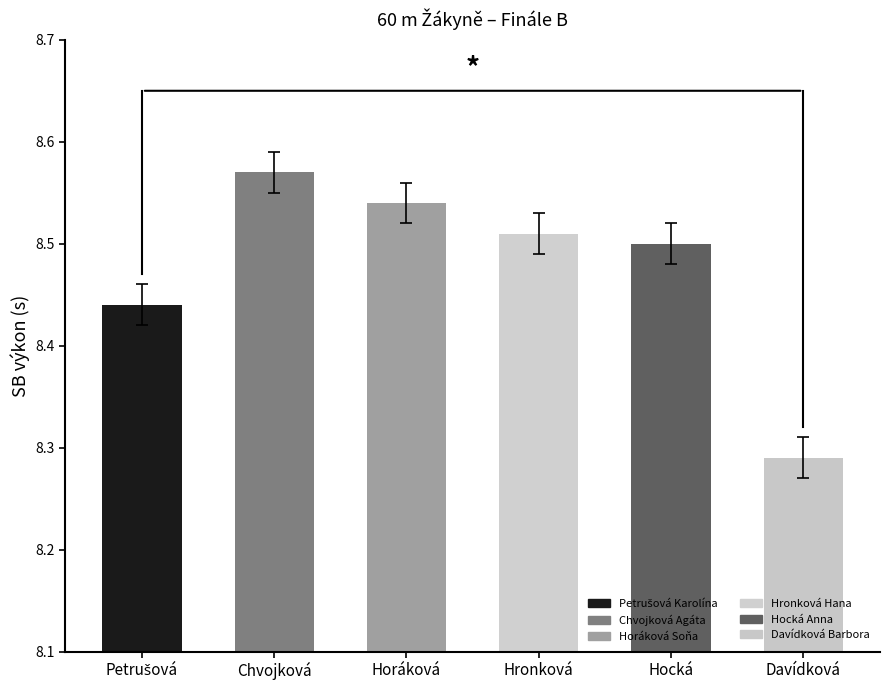

Rank the categories by value from highest to lowest.

Chvojková, Horáková, Hronková, Hocká, Petrušová, Davídková